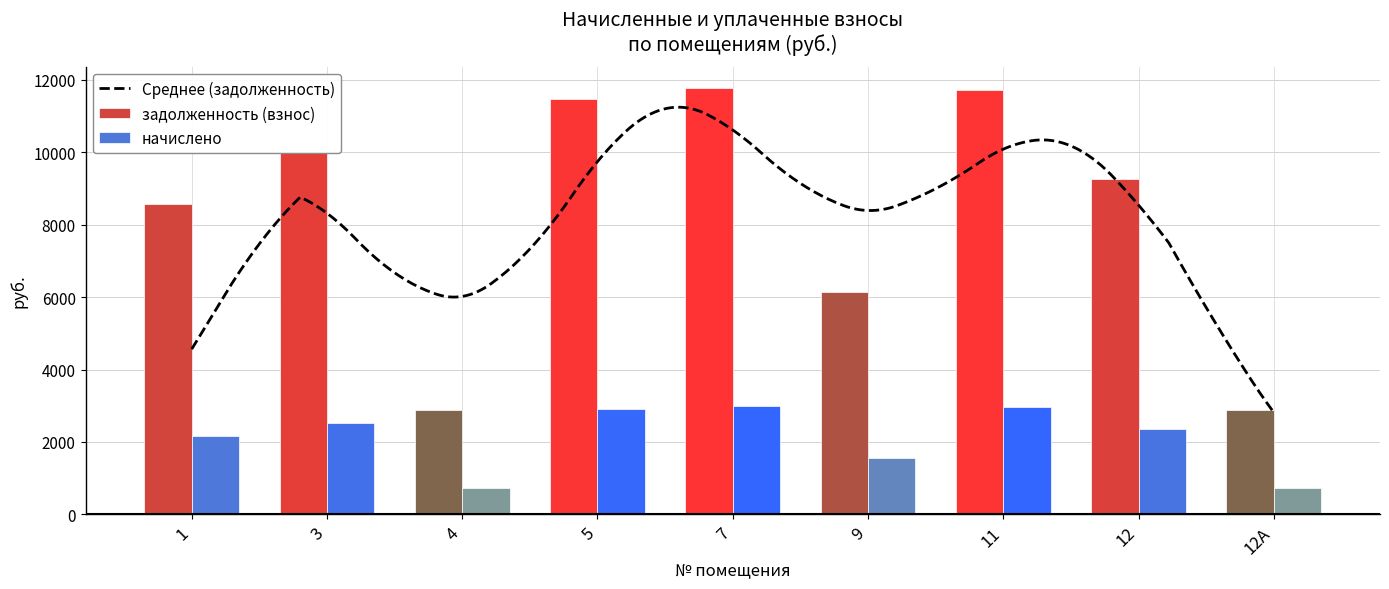

The value of задолженность (взнос) at 3 is 9984.0. True or false?

True